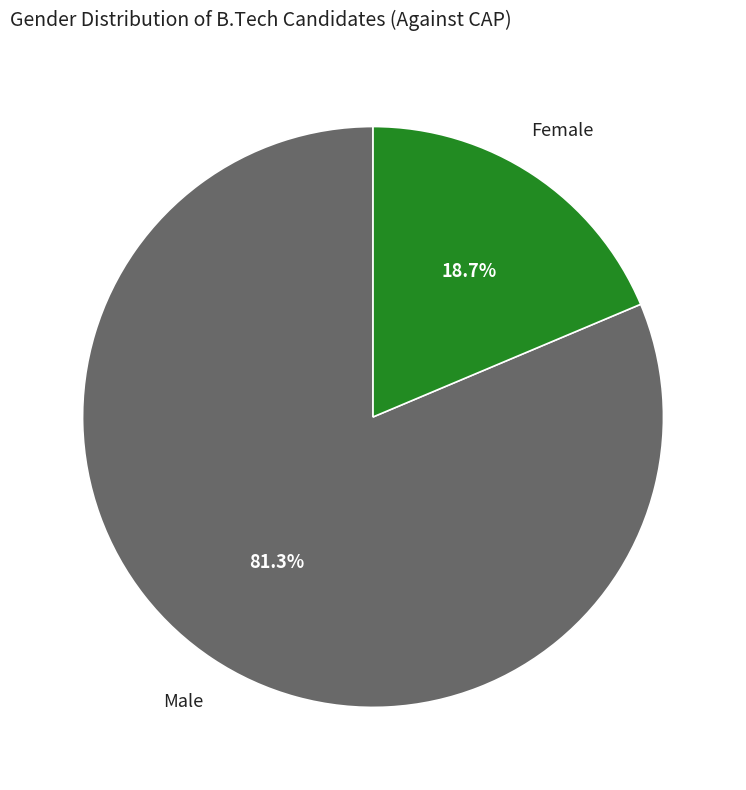

Count the number of slices in the pie.

2